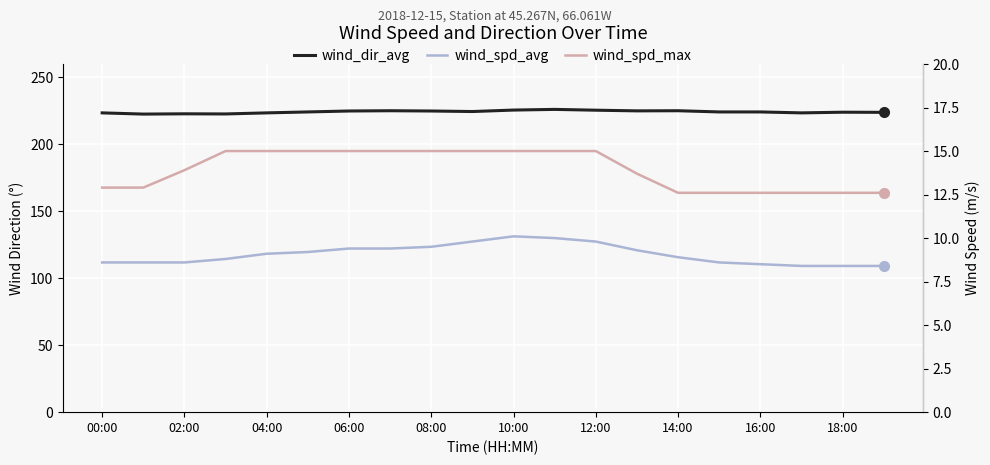

What is the sum of all wind_dir_avg values?

4485.8